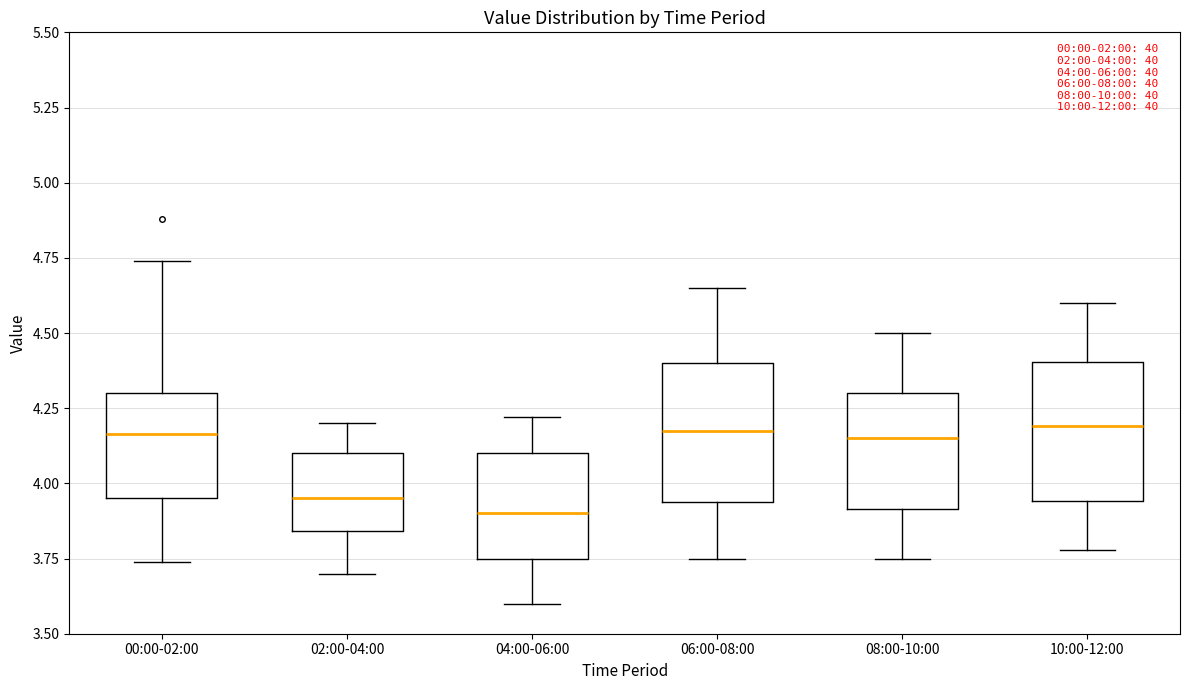

Which box has the lowest median line?

04:00-06:00